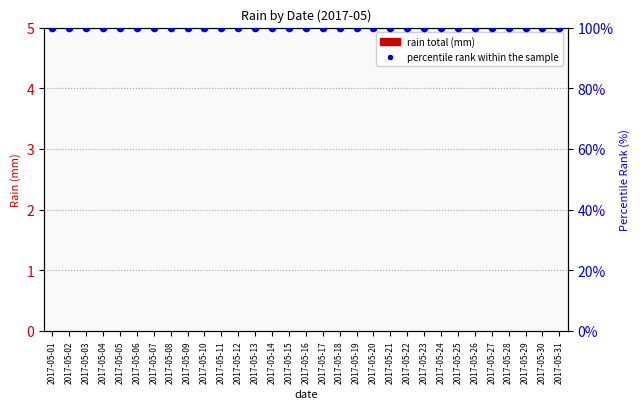

At how many categories does at least one series exceed 69?

31